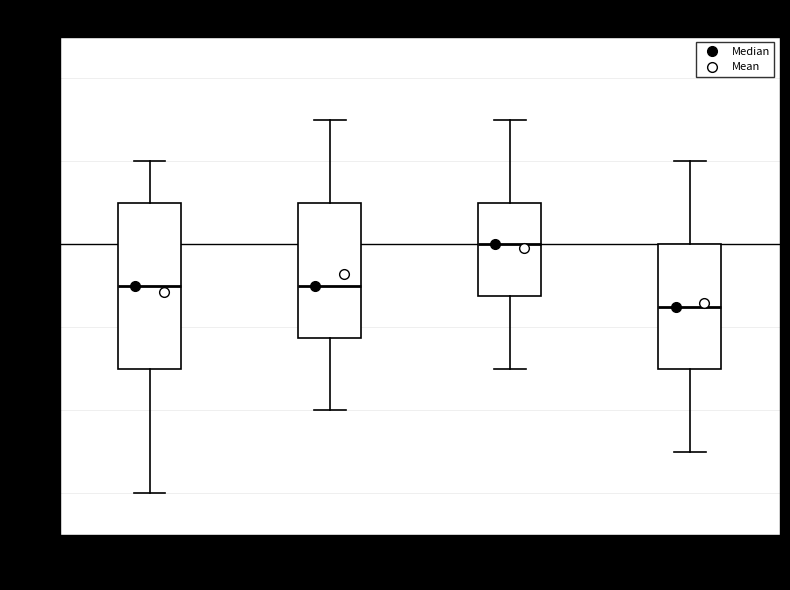

Reading left to right, transcribe this box plot: for each box, give where its median line is, the range the box spans, and where its two whiskers end, as read against the y-axis. The values are not printed on the chart, so give them approximately, as read against the axis.

00:00-05:59: median 4.90, box 4.70 to 5.10, whiskers 4.40 to 5.20
06:00-11:59: median 4.90, box 4.78 to 5.10, whiskers 4.60 to 5.30
12:00-17:59: median 5.00, box 4.88 to 5.10, whiskers 4.70 to 5.30
18:00-23:59: median 4.86, box 4.70 to 5.00, whiskers 4.50 to 5.20